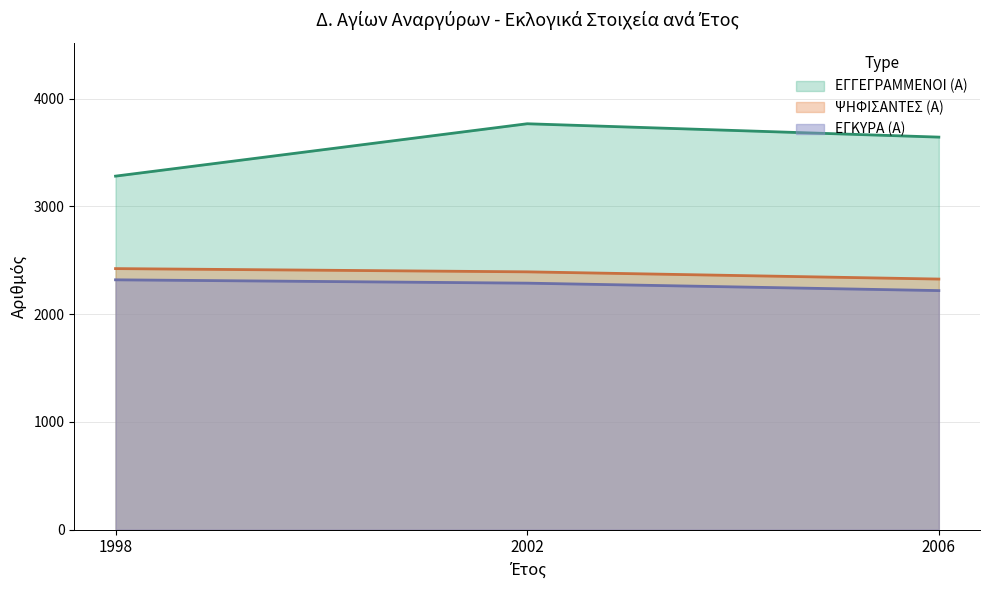

Where does the ΕΓΚΥΡΑ (Α) series first go above 2287?

1998